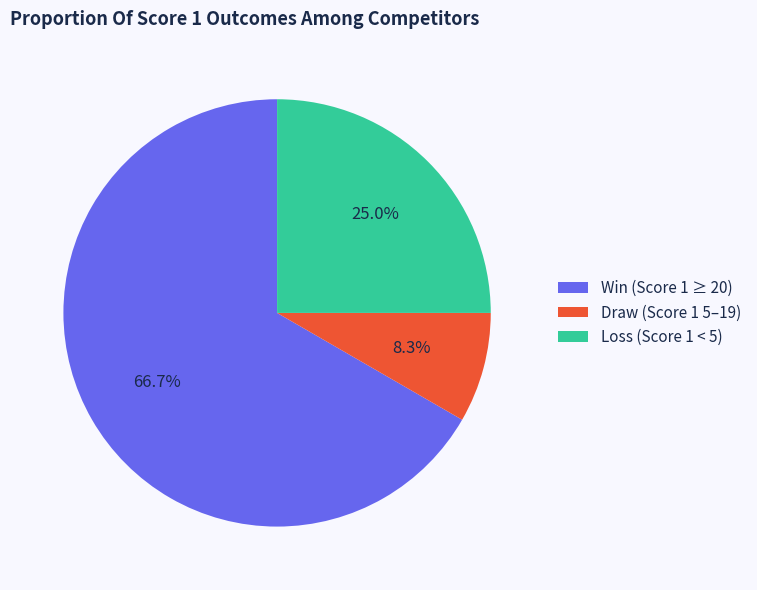

Count the number of slices in the pie.

3